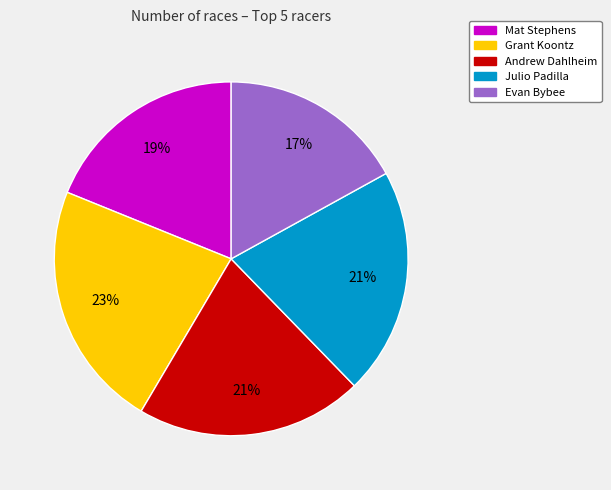

What is the ratio of the value at Andrew Dahlheim to the value at Mat Stephens?

1.1